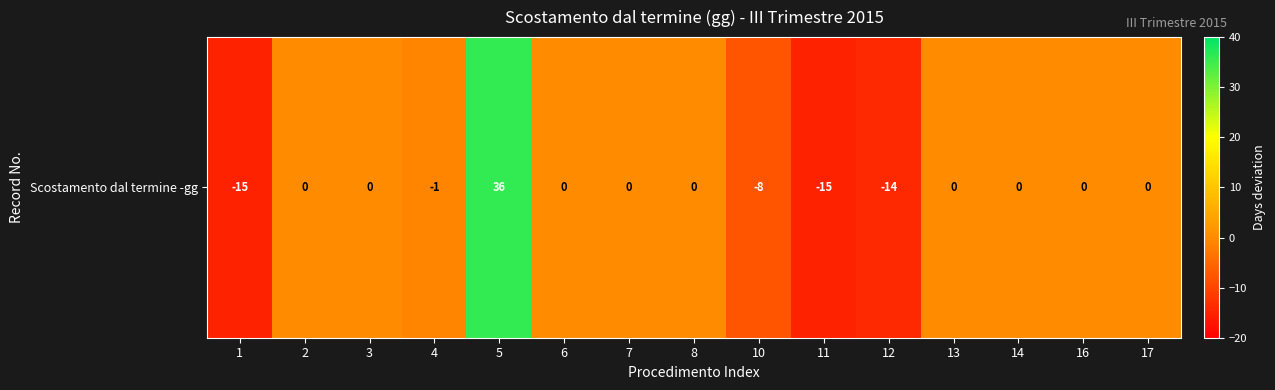

What is the difference between the maximum and minimum values?

51